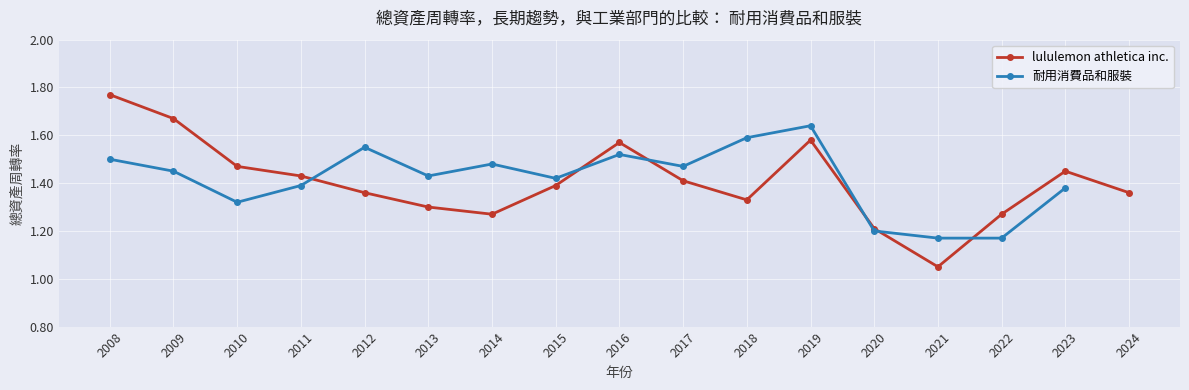

True or false: there are more than 2 points higher than both neighbors.

True